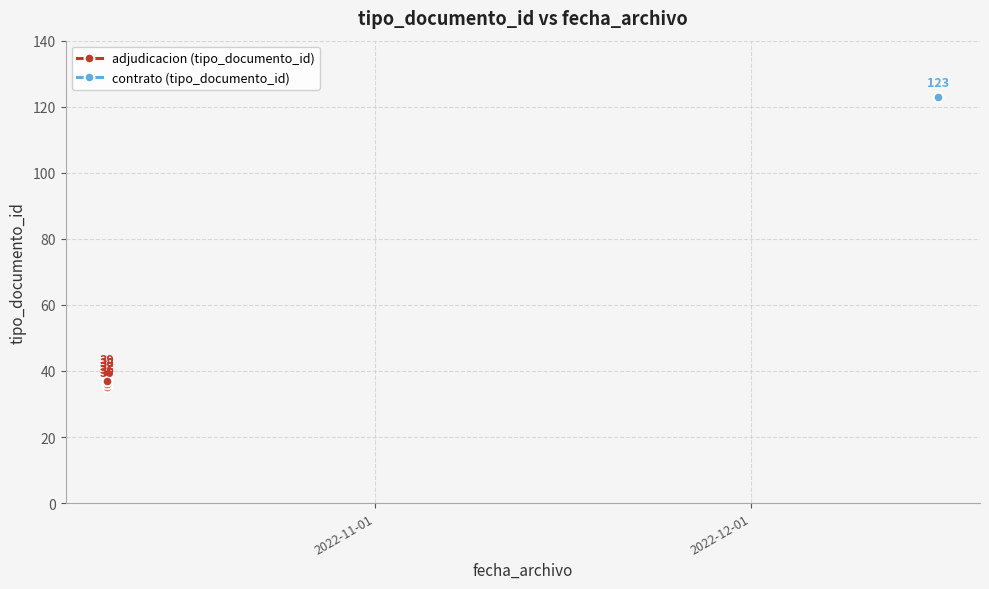

What is the value of the 1st point from the left?

35